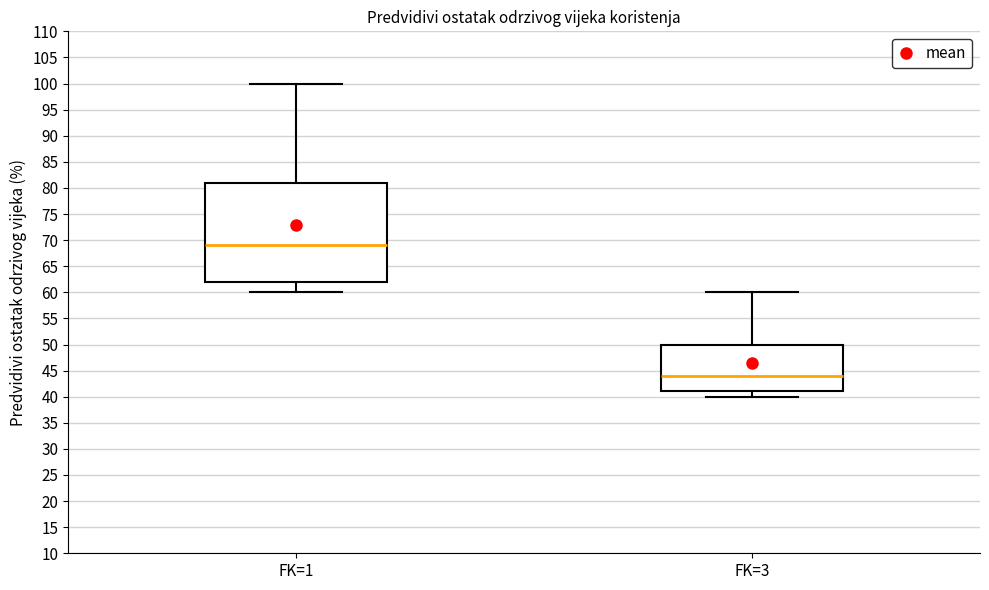

Where does the median line of the box for FK=1 sit on the y-axis? The values are not printed on the chart, so give them approximately, as read against the axis.

69